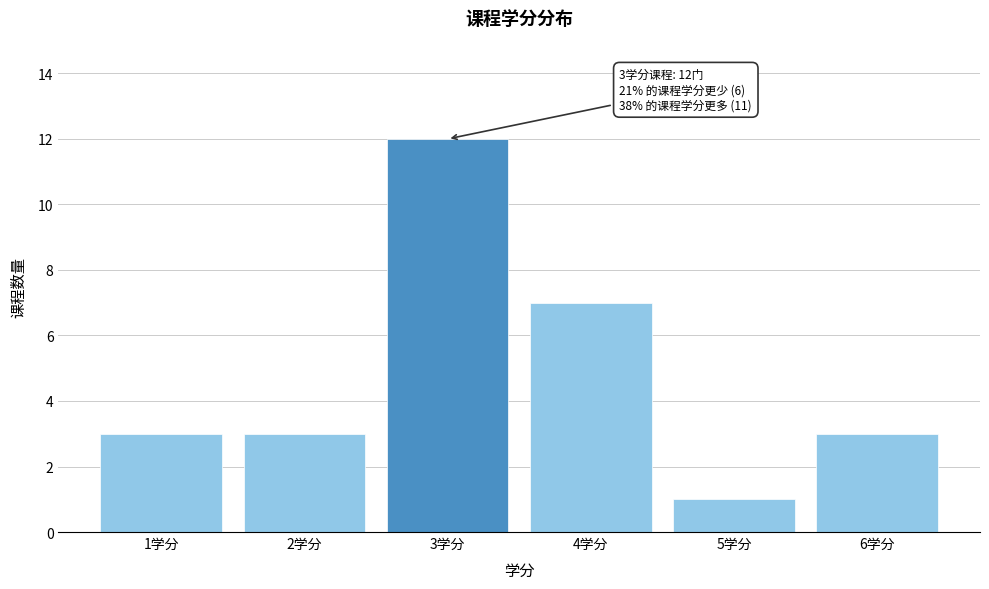

Over which range of the x-axis is the bar tallest?

2.5 to 3.5